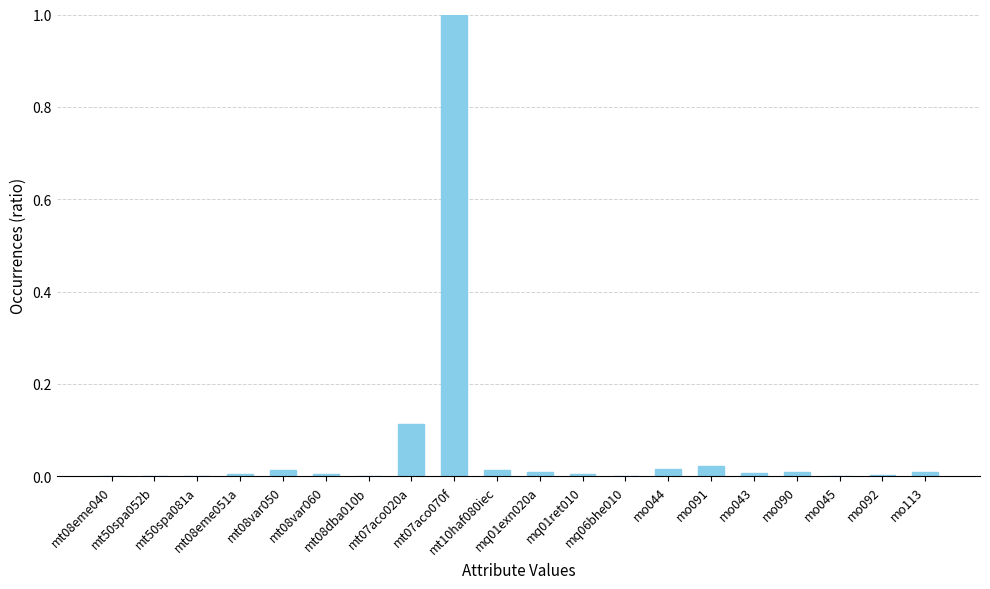

What is the greatest value displayed?

1.0